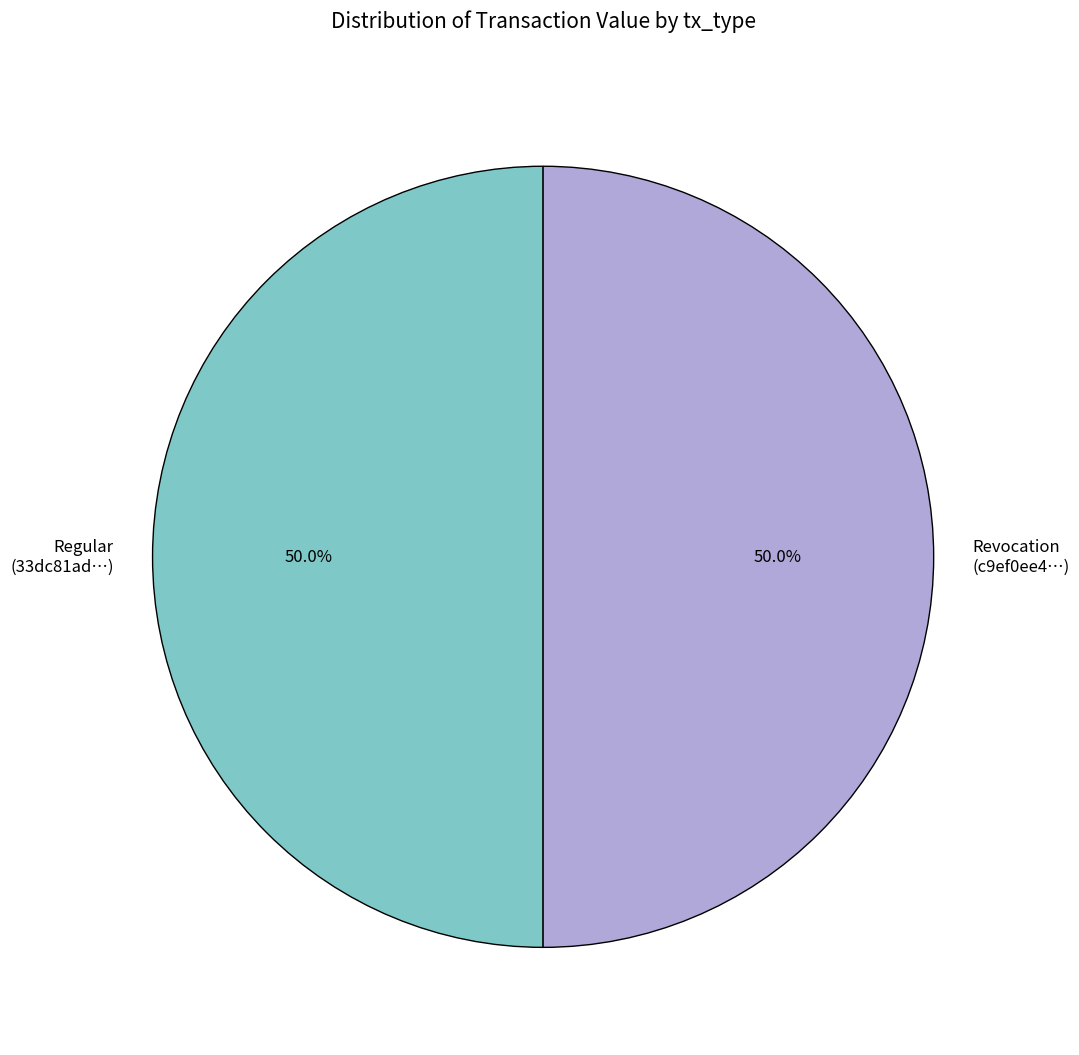

Approximately how many times larger is the value at Revocation (c9ef0ee4…) compared to Regular (33dc81ad…)?

1.0